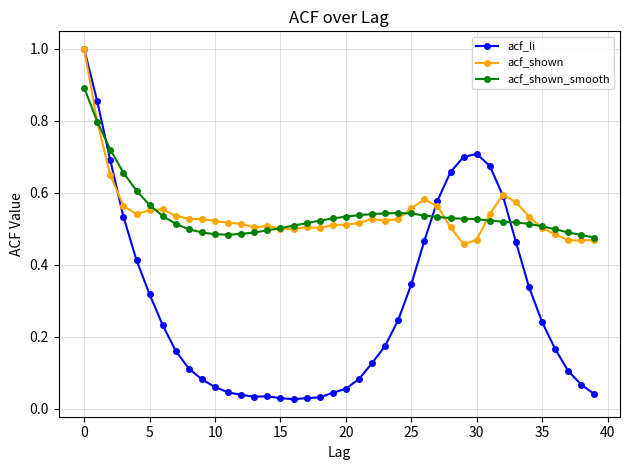

At how many categories does at least one series exceed 0?

40